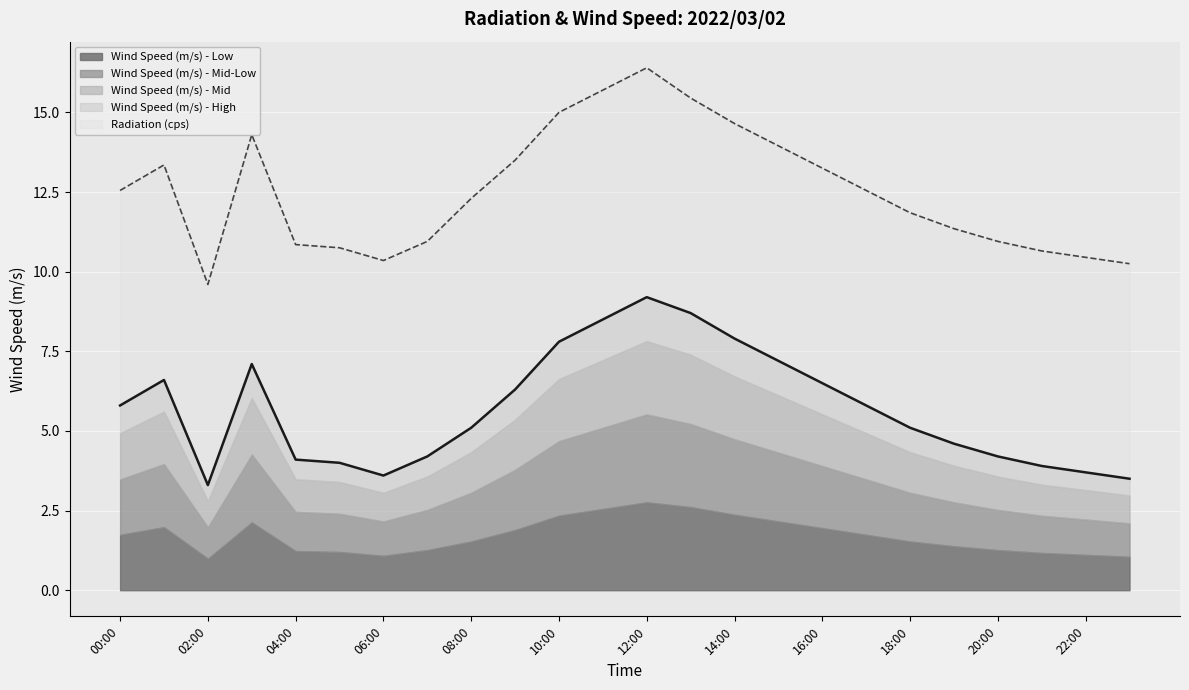

At which label does the data first exceed 5?

00:00